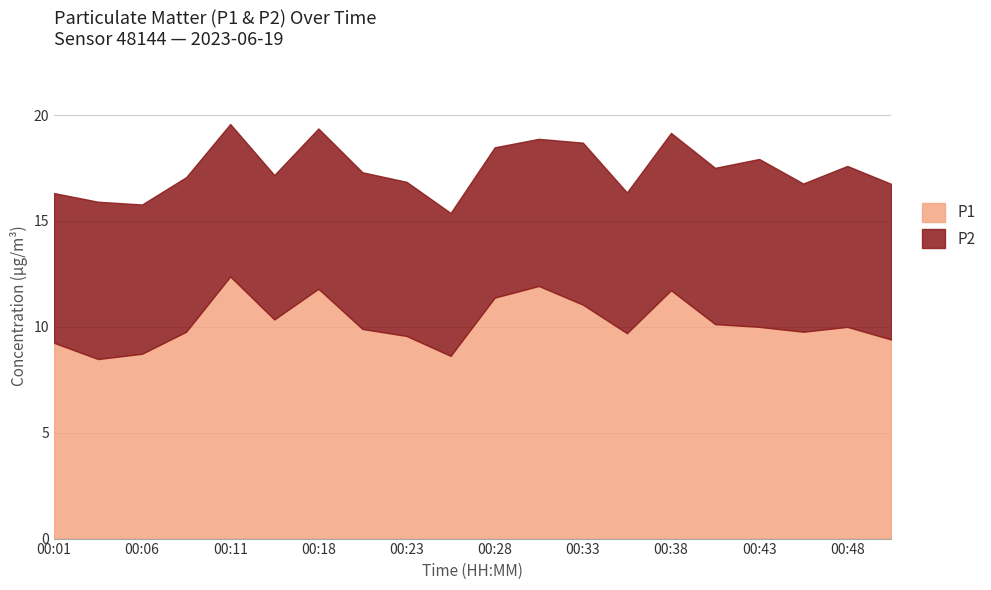

In P1, how many points are lower than both neighbors (excluding endpoints)?

5